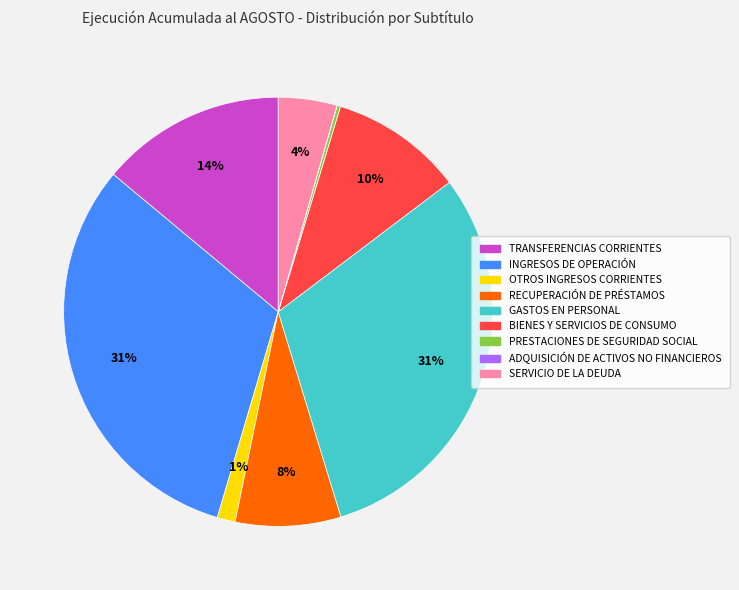

Is there a majority slice in this chart?

No